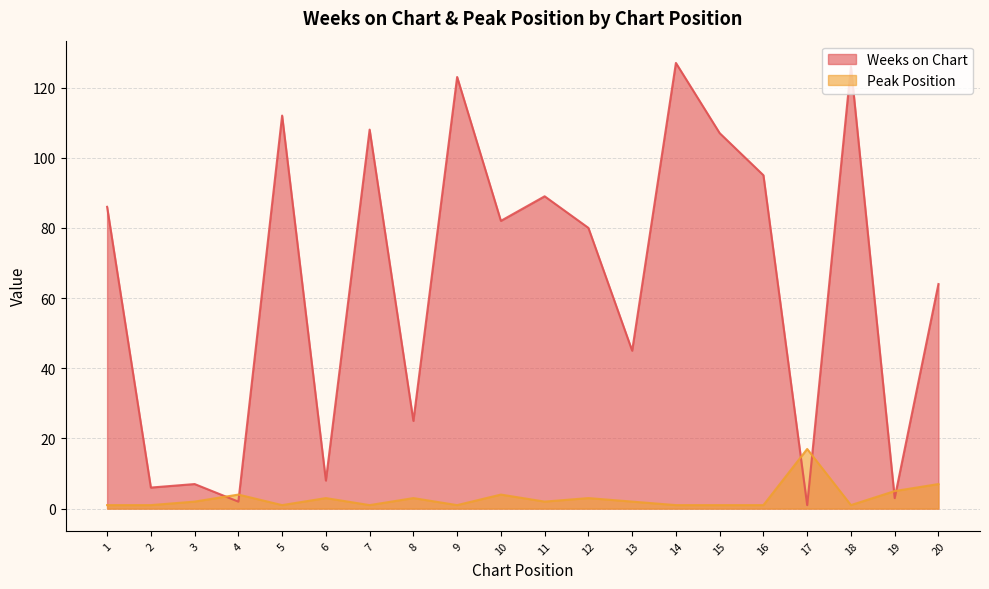

How many intersections are there between Peak Position and Weeks on Chart?

6